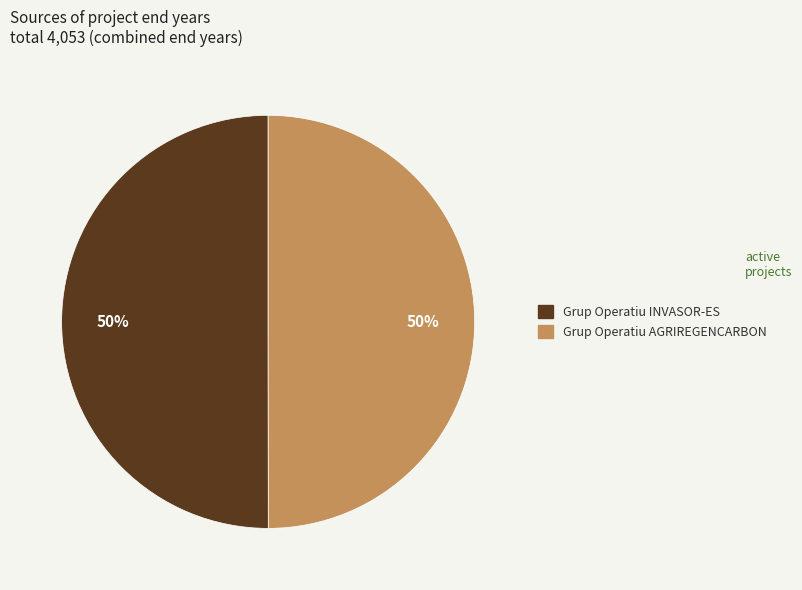

To the nearest percent, what percentage of the pie is Grup Operatiu AGRIREGENCARBON?

50%